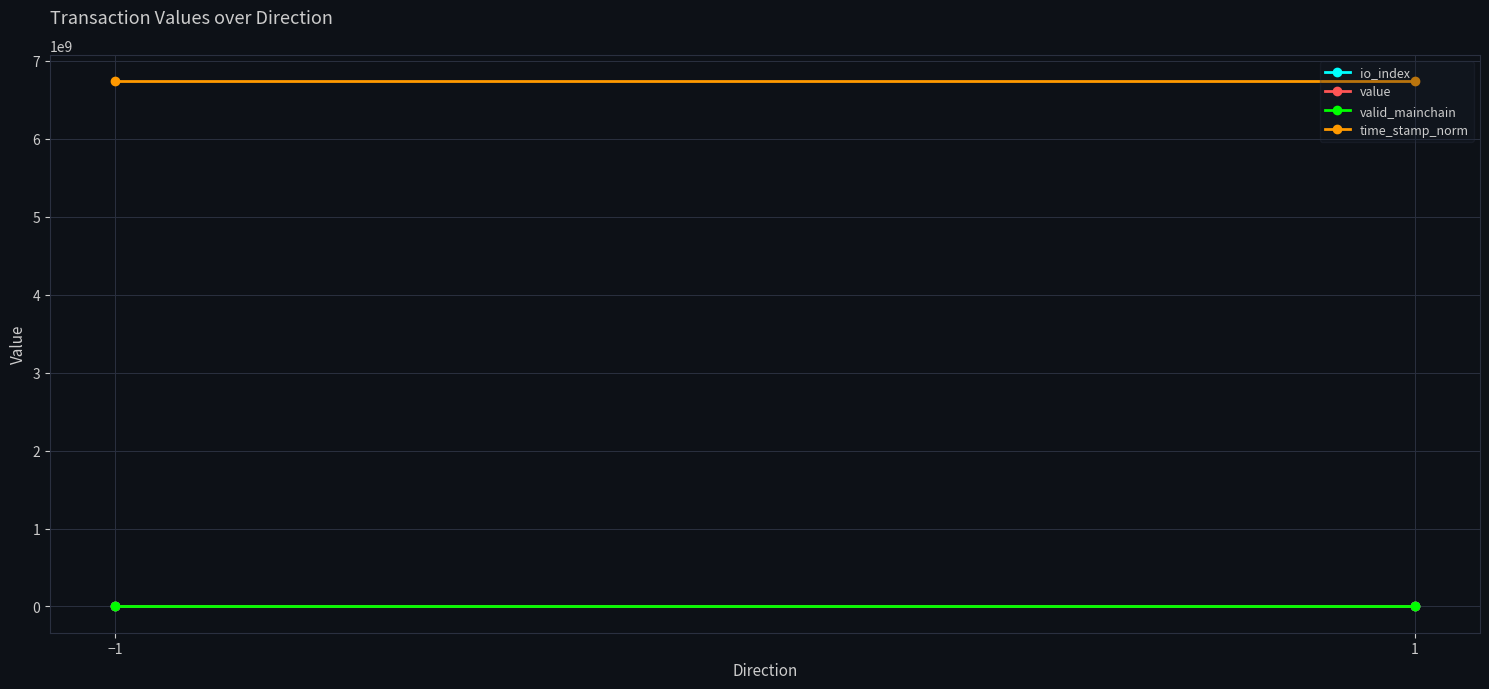

Between −1 and 1, which is larger?

1